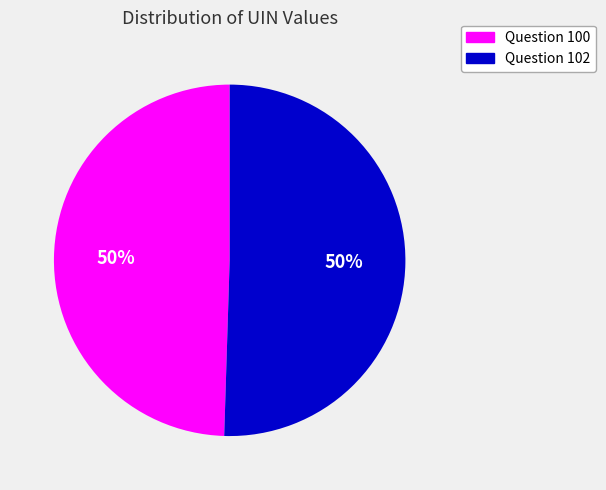

What is the ratio of the value at Question 102 to the value at Question 100?

1.0